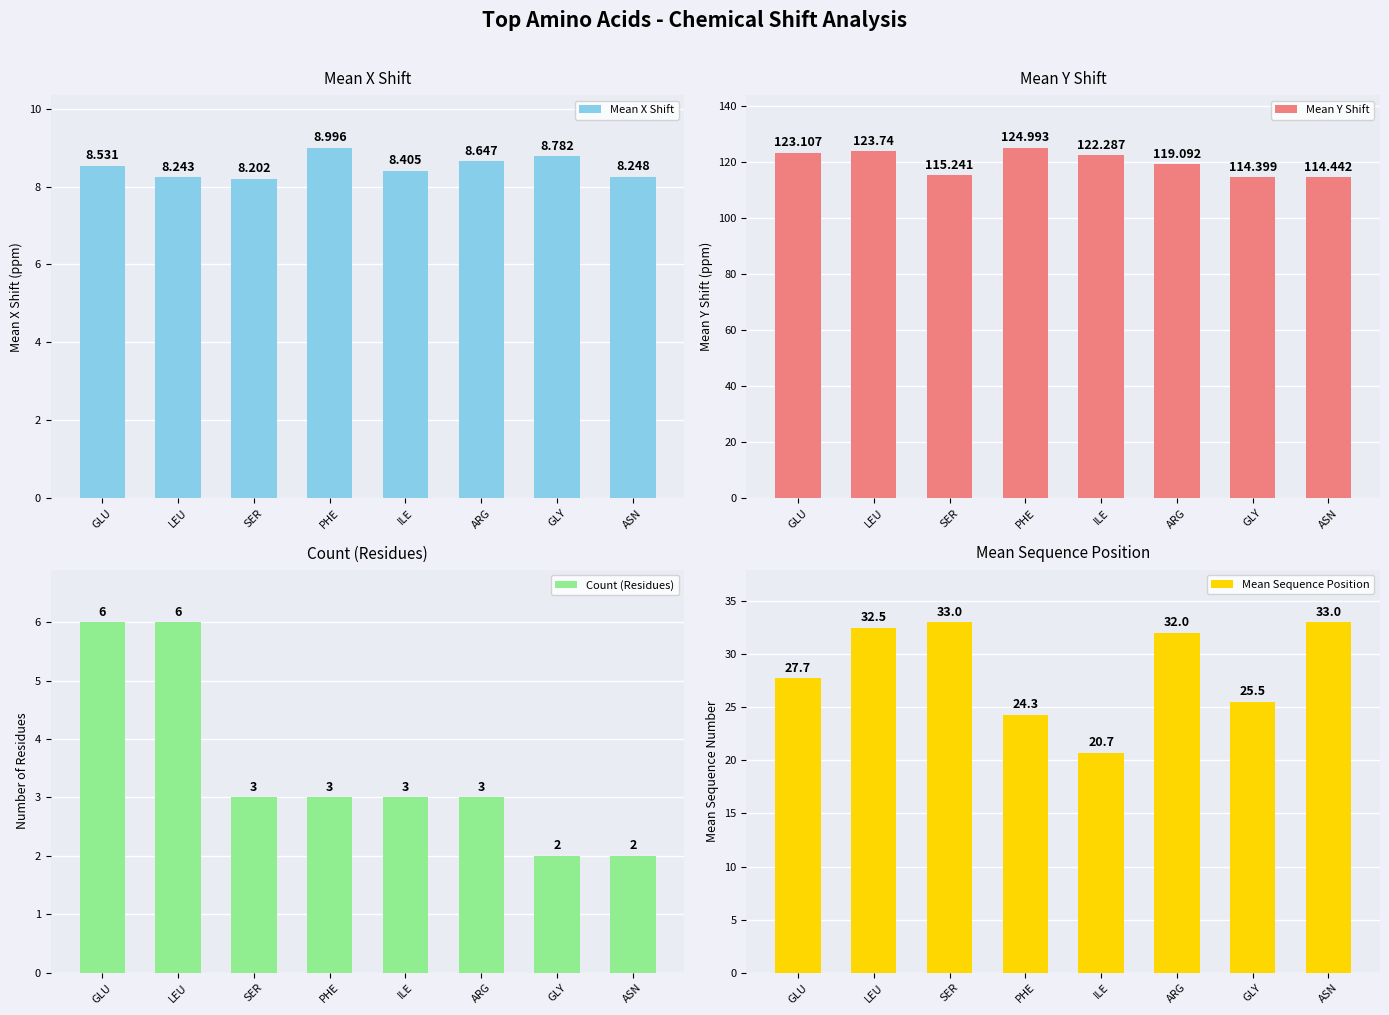

At how many categories does at least one series exceed 15?

8